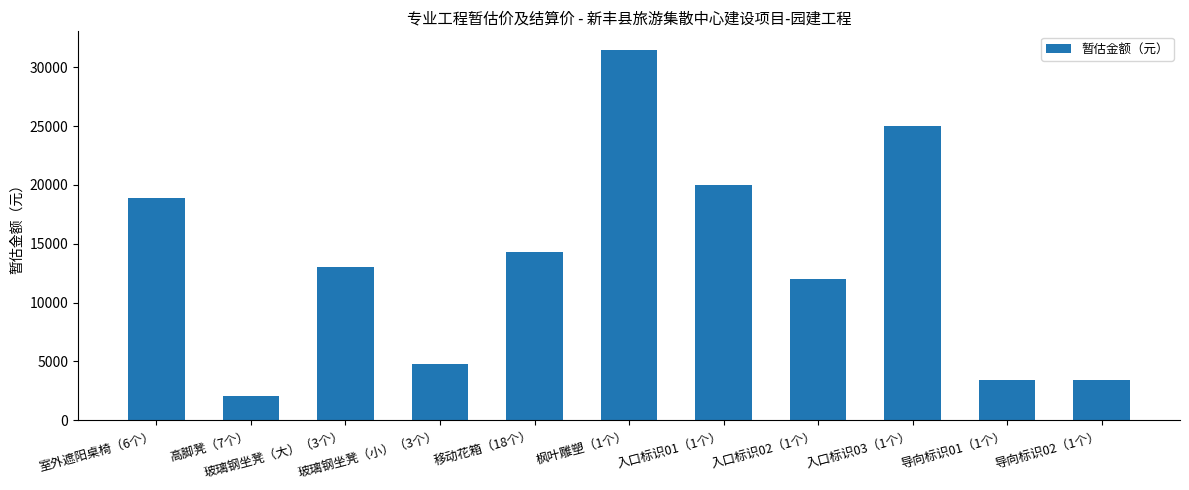

What is the label of the 5th bar from the left?

移动花箱（18个）